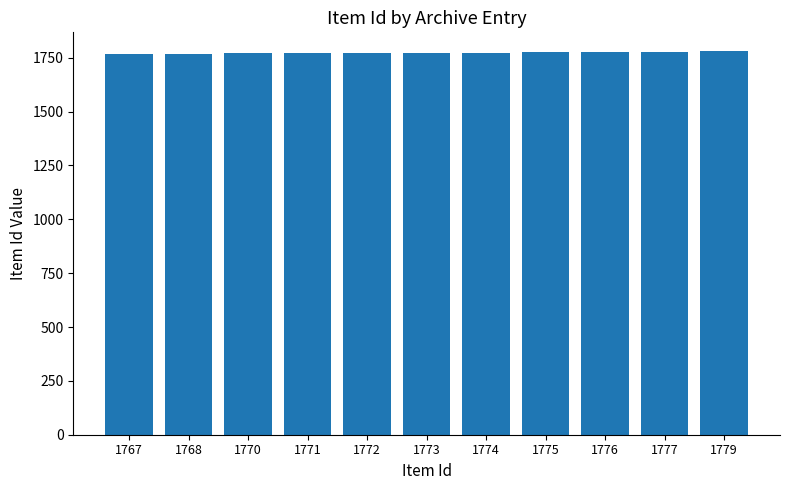

Is it true that the value at 1770 is 1770?

True